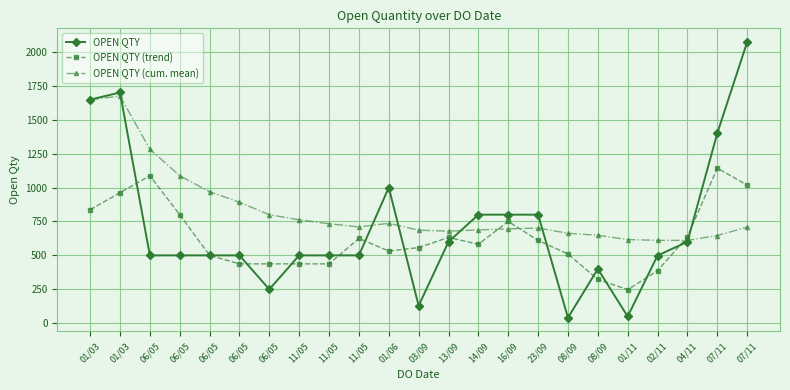

What are all the series names shown in the legend?

OPEN QTY, OPEN QTY (trend), OPEN QTY (cum. mean)